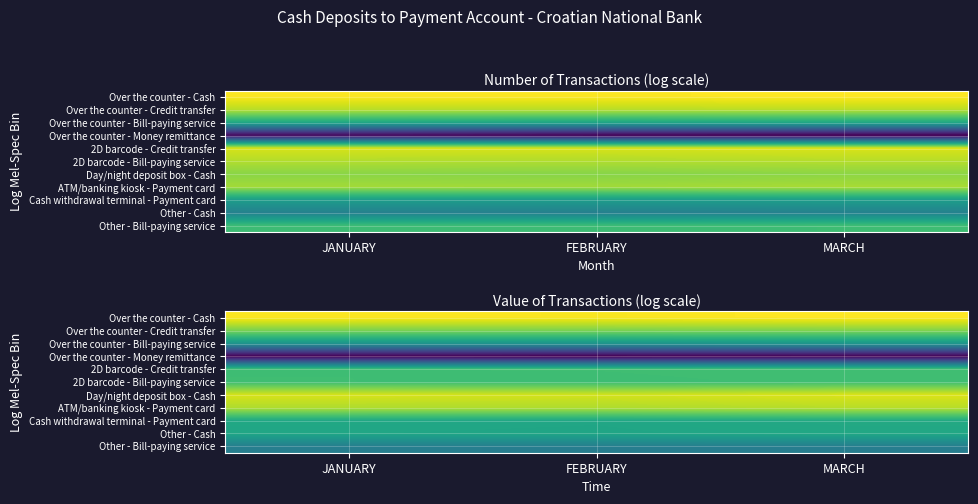

The Other - Cash series shows 28.4 at MARCH. True or false?

False